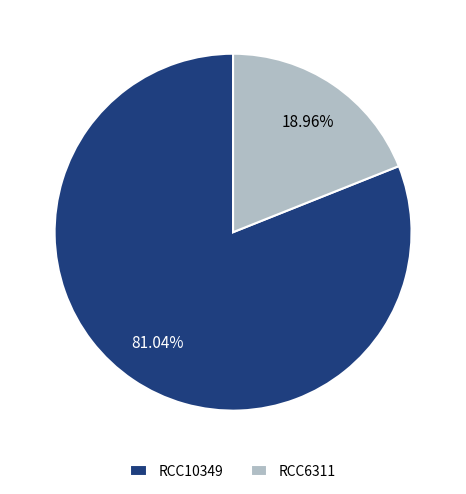

Rank the categories by value from lowest to highest.

RCC6311, RCC10349